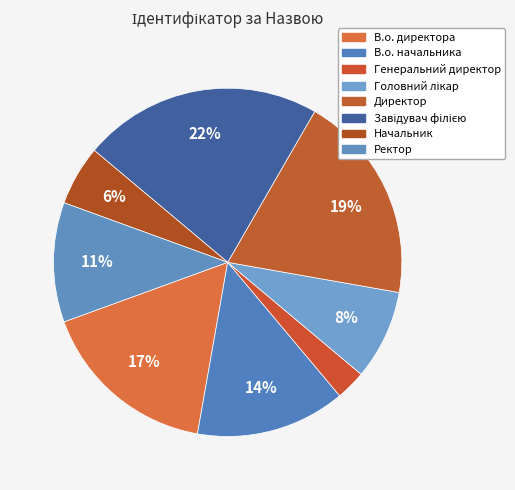

To the nearest percent, what percentage of the pie is Начальник?

6%